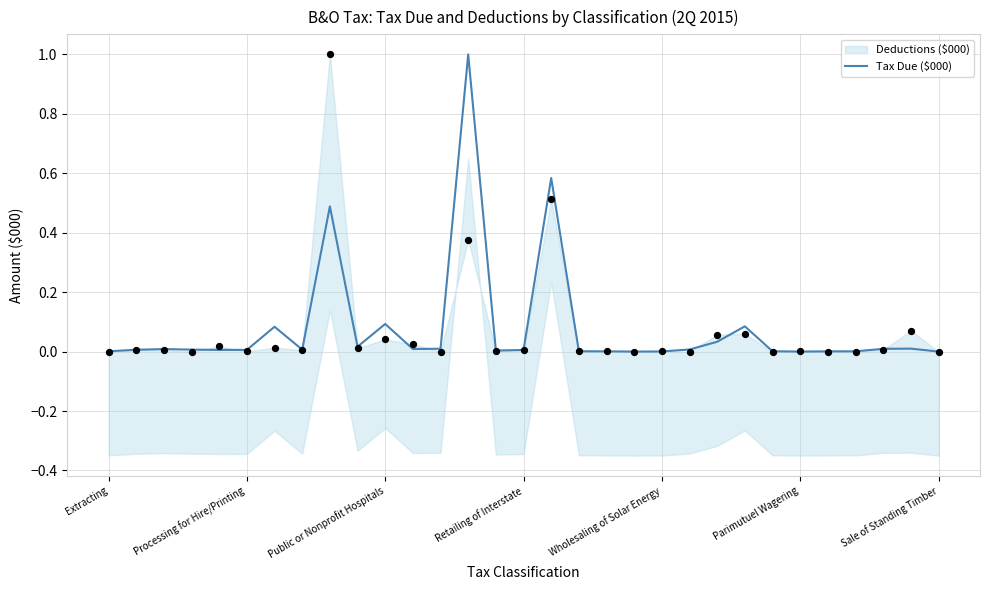

True or false: Tax Due ($000) has a value of 0.0 at Sale of Standing Timber.

True